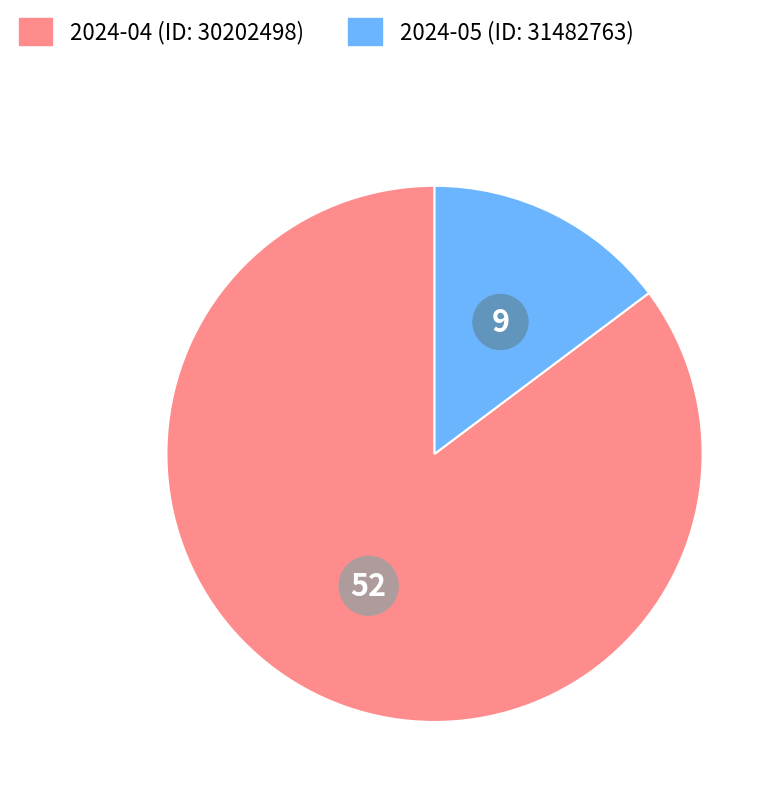

Rank the categories by value from highest to lowest.

2024-04 (ID: 30202498), 2024-05 (ID: 31482763)